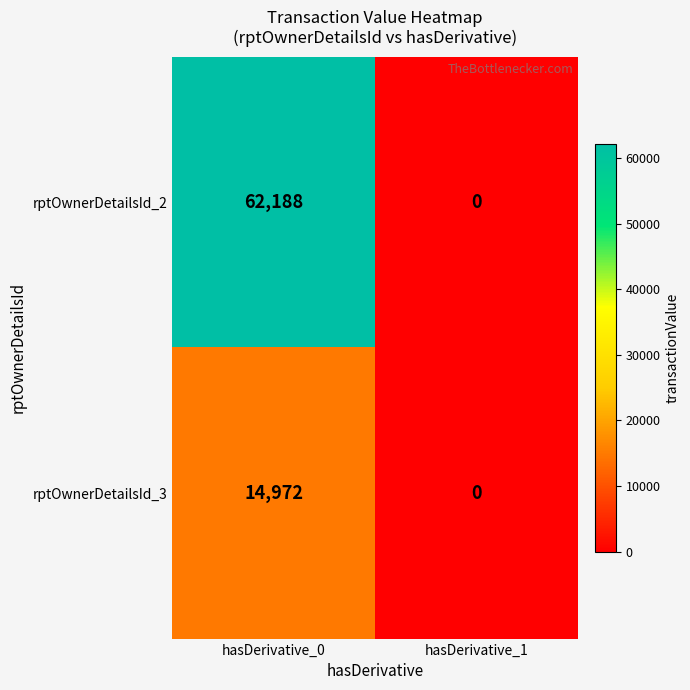

What is the difference between the maximum and minimum values in the rptOwnerDetailsId_2 series?

62188